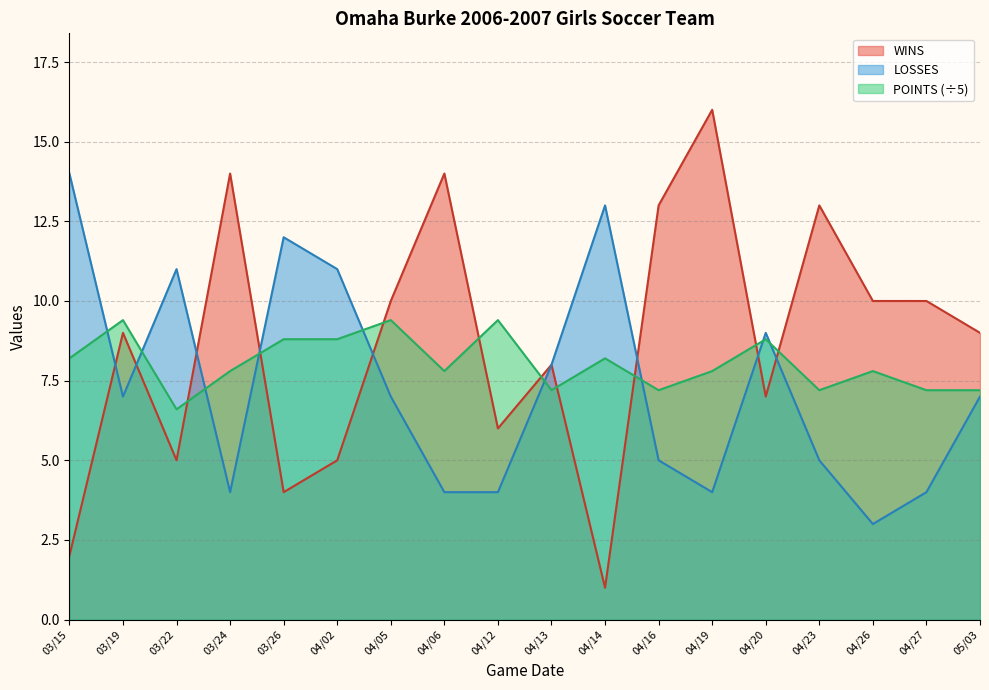

At which category is the sum across all series the highest?

04/19